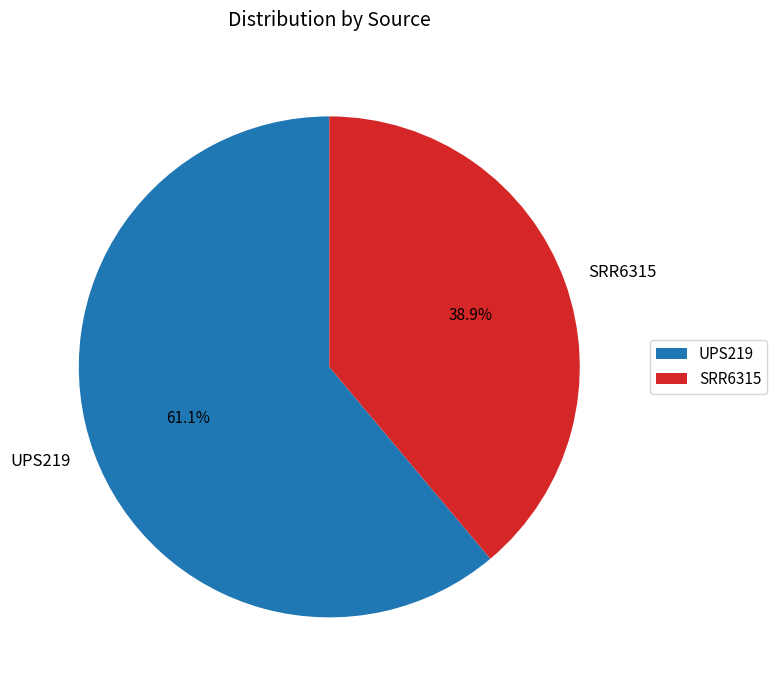

What is the smallest slice in the pie chart?

SRR6315